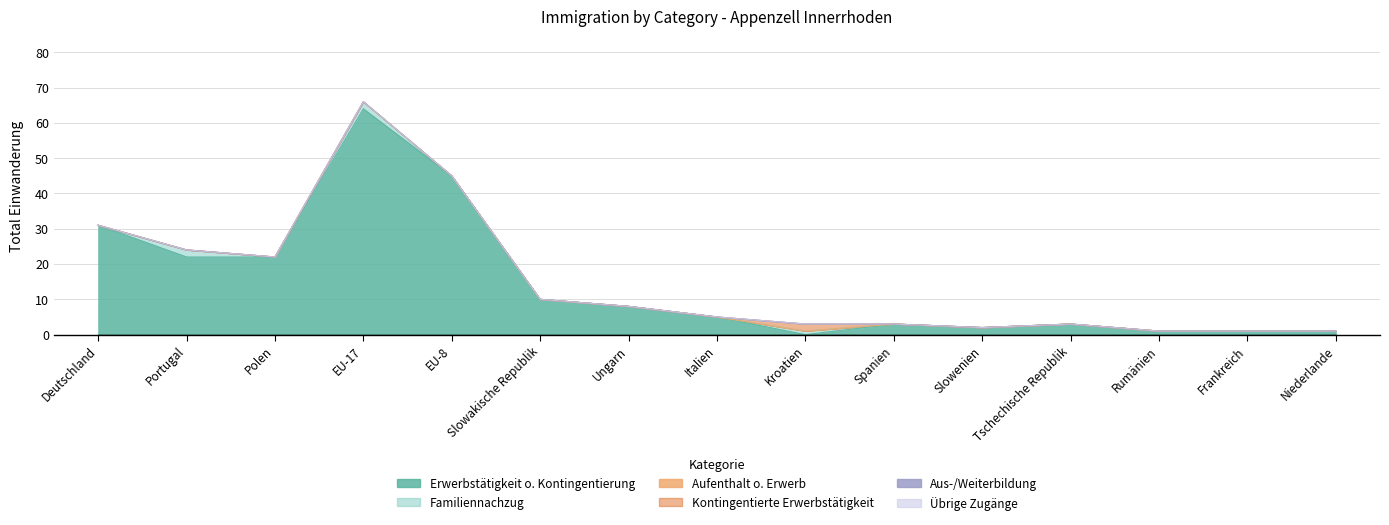

Where is the first local maximum for Kontingentierte Erwerbstätigkeit (col_2)?

Kroatien